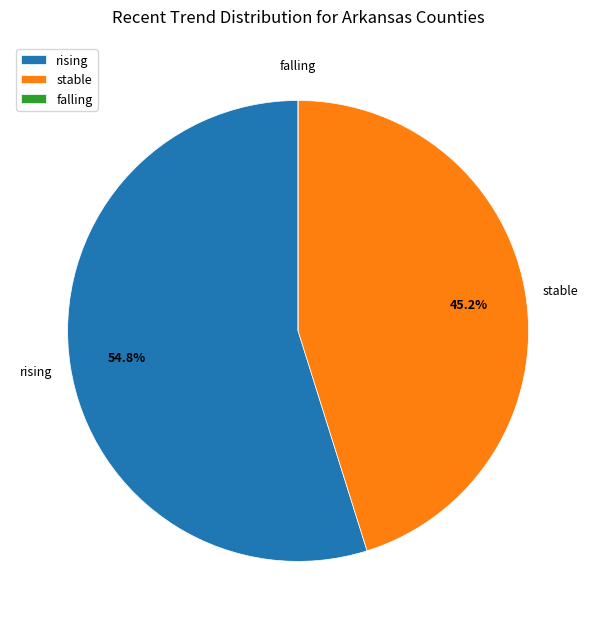

To the nearest percent, what is the average slice percentage?

33%